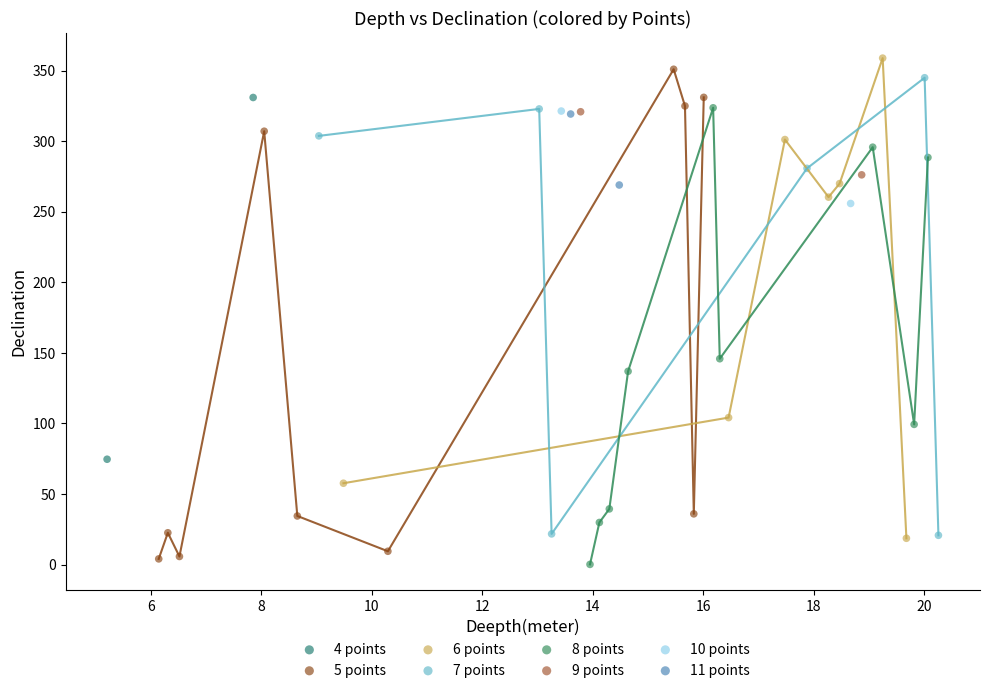

What are all the series names shown in the legend?

4 points, 5 points, 6 points, 7 points, 8 points, 9 points, 10 points, 11 points